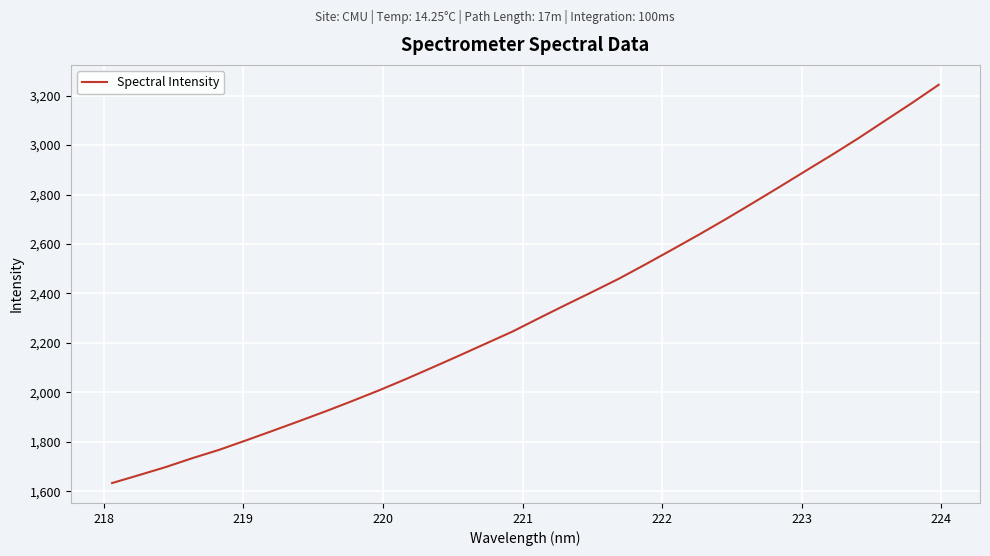

What is the maximum value shown in the chart?

3243.6